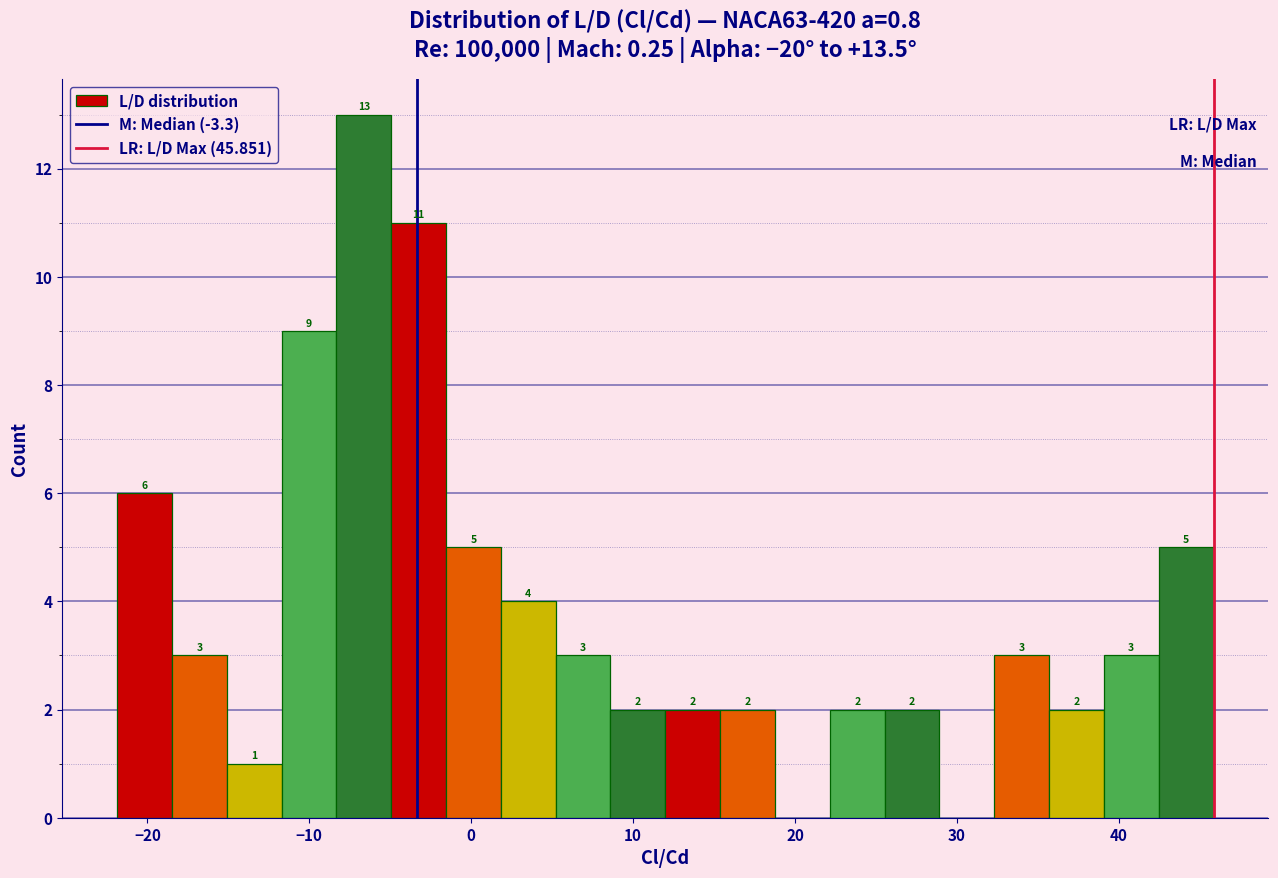

Read against the x-axis, roughly where is the centre of the tallest bar?

-7